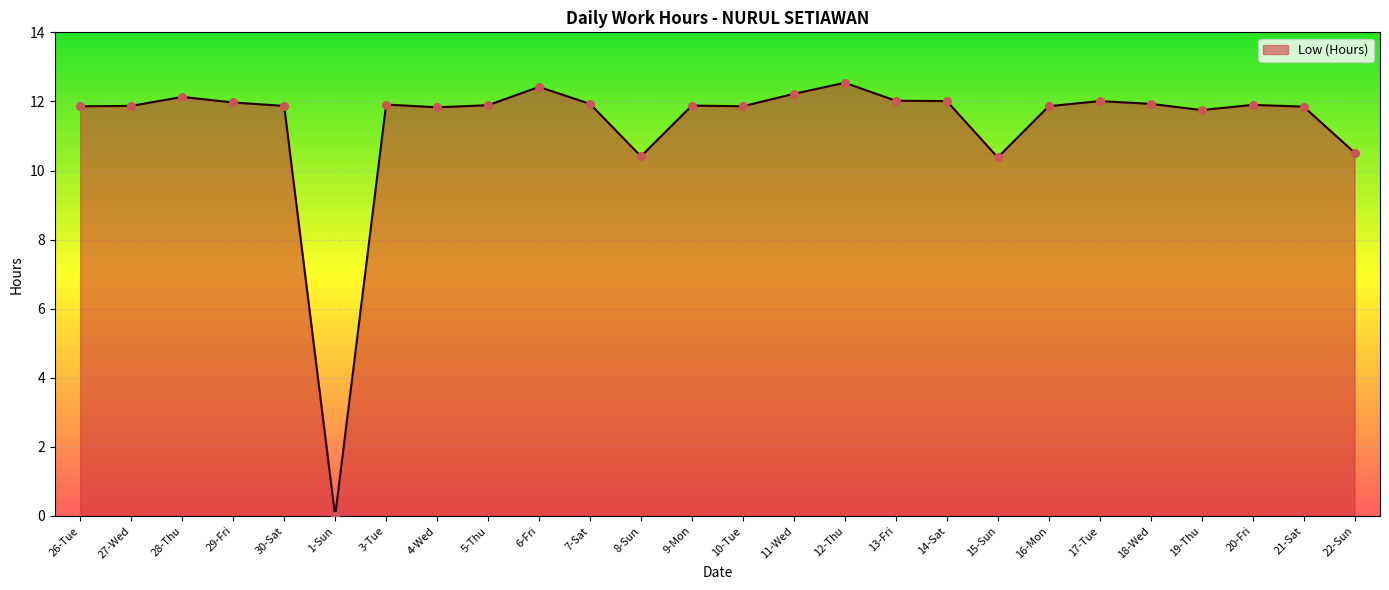

Between 18-Wed and 8-Sun, which is larger?

18-Wed